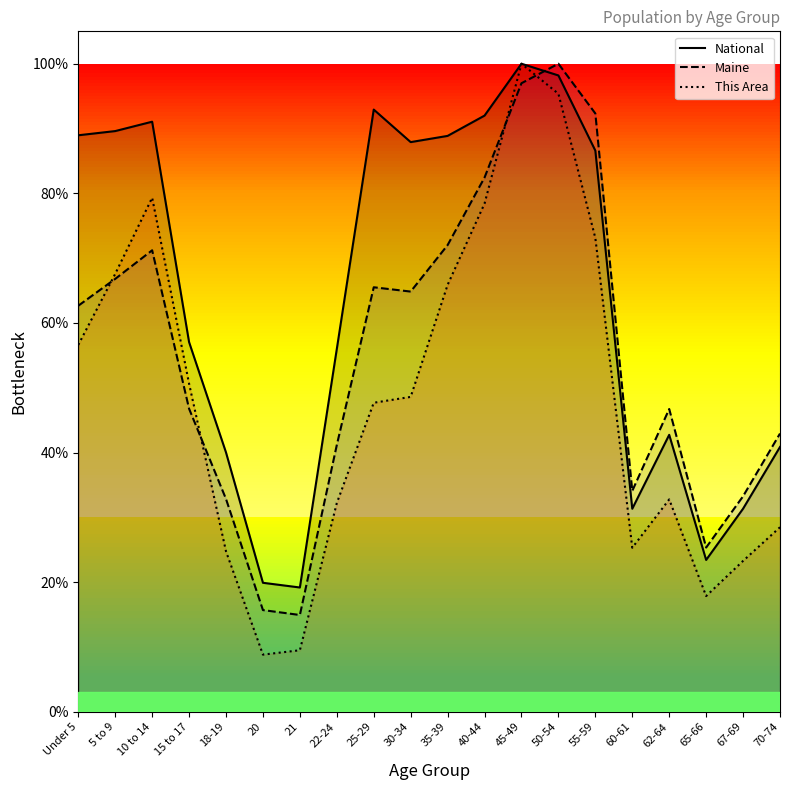

Reading right to left, what are all the values shown in this chart?

National: 70-74=0.4	67-69=0.3	65-66=0.2	62-64=0.4	60-61=0.3	55-59=0.9	50-54=1.0	45-49=1.0	40-44=0.9	35-39=0.9	30-34=0.9	25-29=0.9	22-24=0.6	21=0.2	20=0.2	18-19=0.4	15 to 17=0.6	10 to 14=0.9	5 to 9=0.9	Under 5=0.9
Maine: 70-74=0.4	67-69=0.3	65-66=0.3	62-64=0.5	60-61=0.3	55-59=0.9	50-54=1.0	45-49=1.0	40-44=0.8	35-39=0.7	30-34=0.6	25-29=0.7	22-24=0.4	21=0.1	20=0.2	18-19=0.3	15 to 17=0.5	10 to 14=0.7	5 to 9=0.7	Under 5=0.6
This Area: 70-74=0.3	67-69=0.2	65-66=0.2	62-64=0.3	60-61=0.3	55-59=0.7	50-54=1.0	45-49=1.0	40-44=0.8	35-39=0.7	30-34=0.5	25-29=0.5	22-24=0.3	21=0.1	20=0.1	18-19=0.2	15 to 17=0.5	10 to 14=0.8	5 to 9=0.7	Under 5=0.6